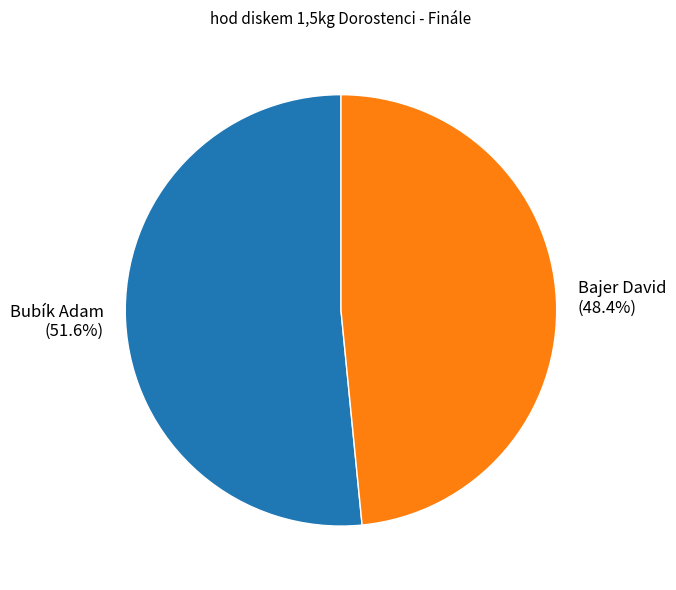

Rank the categories by value from lowest to highest.

Bajer David, Bubík Adam